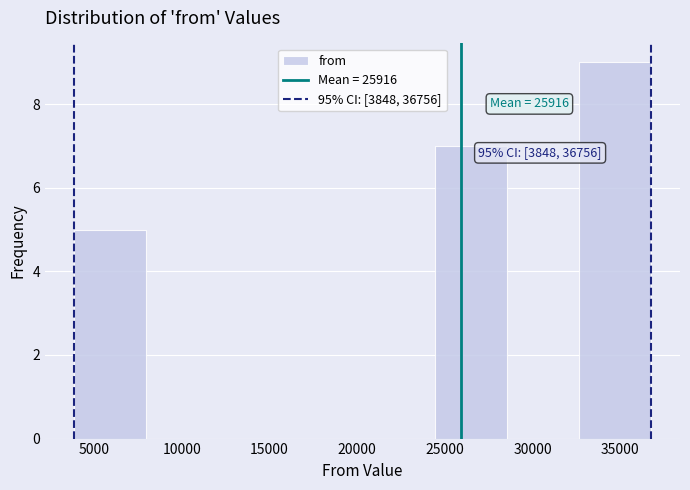

Over which range of the x-axis is the bar tallest?

32500 to 37000